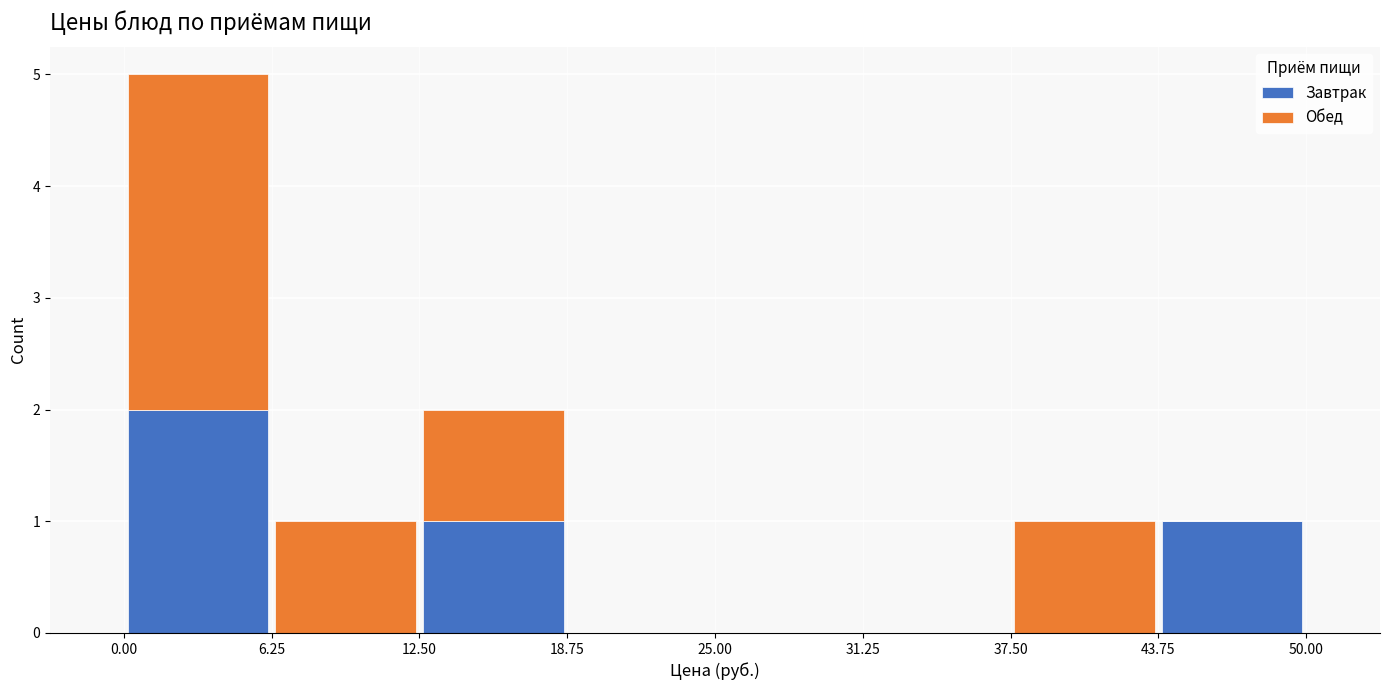

Reading left to right, list every stacked bar in this chart as the range it spans on the x-axis followed by its total height. The values are not printed on the chart, so give them approximately, as read against the axis.

0.00 to 6.25: 5
6.25 to 12.50: 1
12.50 to 18.75: 2
18.75 to 25.00: 0
25.00 to 31.25: 0
31.25 to 37.50: 0
37.50 to 43.75: 1
43.75 to 50.00: 1